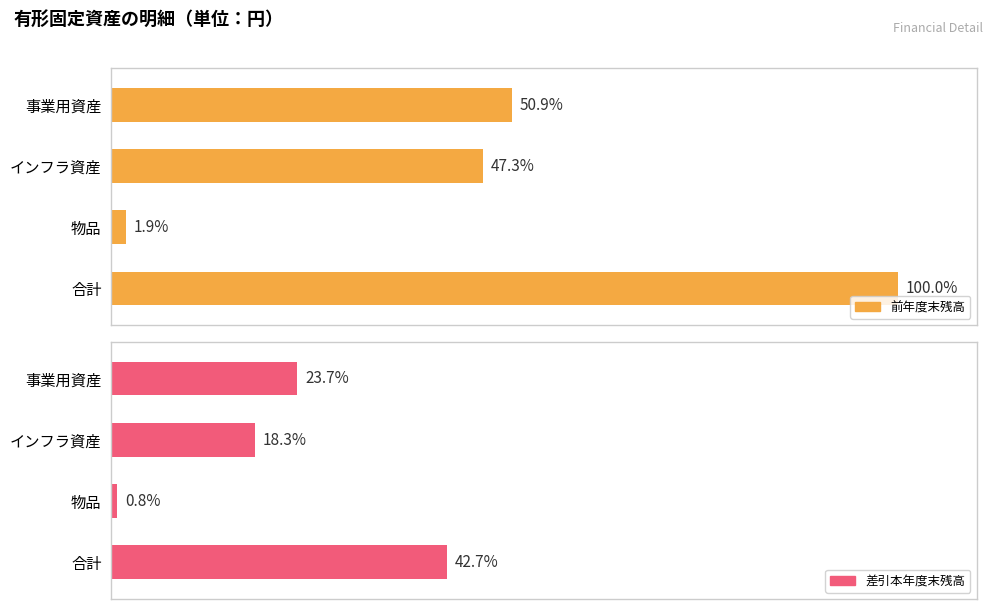

What is the total value across all series at 合計?

142.7